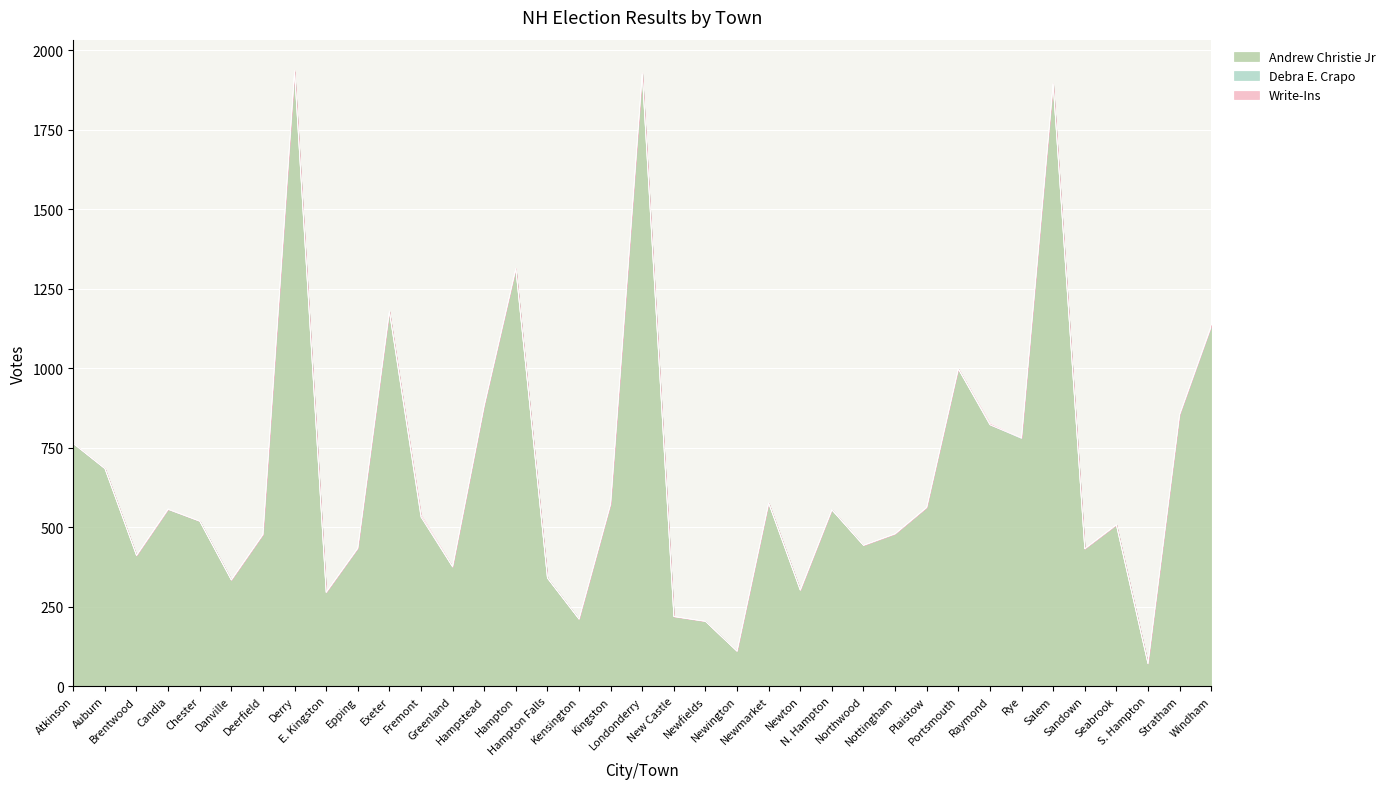

Is the value of Write-Ins at Greenland greater than the value of Andrew Christie Jr at Newmarket?

No